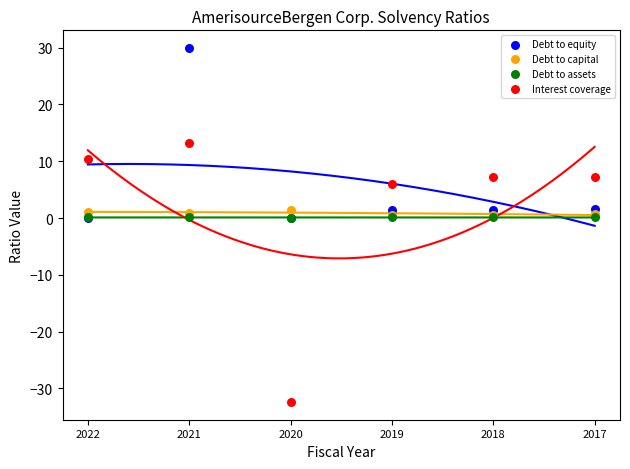

What are all the series names shown in the legend?

Debt to equity, Debt to capital, Debt to assets, Interest coverage